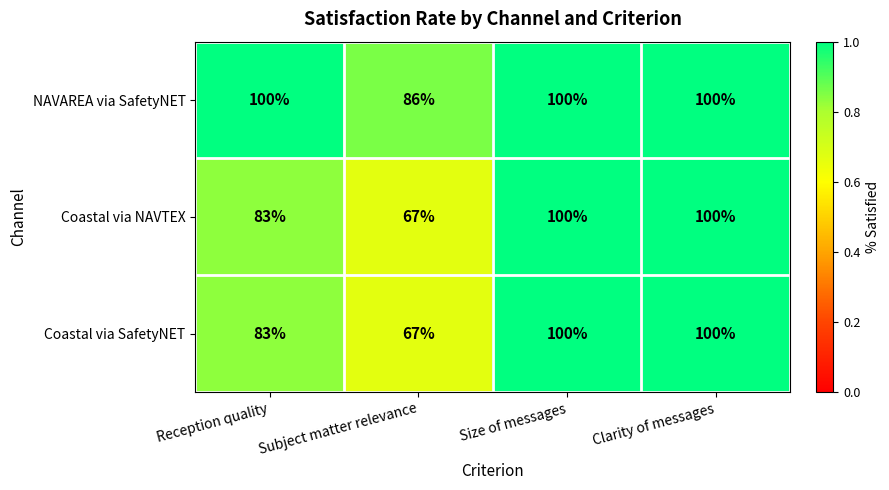

At which label does Coastal via NAVTEX reach its minimum?

Subject matter relevance